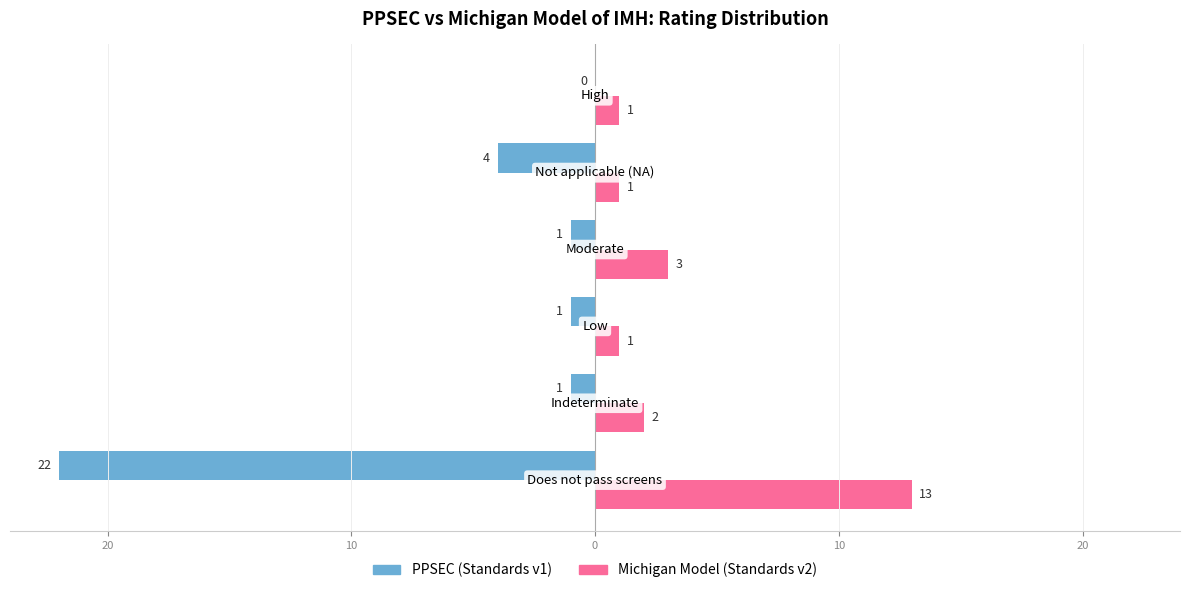

What is the maximum value for Michigan Model (Standards v2)?

13